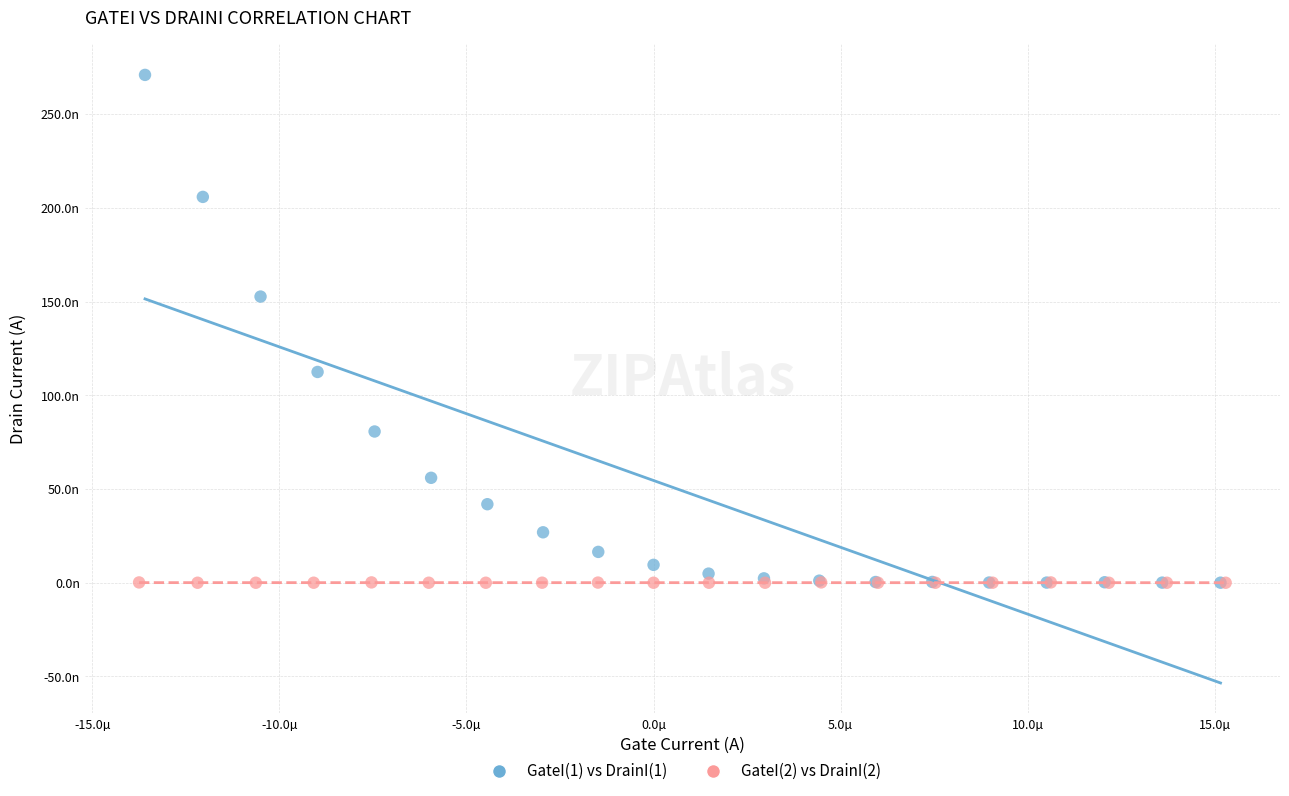

Which series contains the highest Y value?

GateI(1) vs DrainI(1)